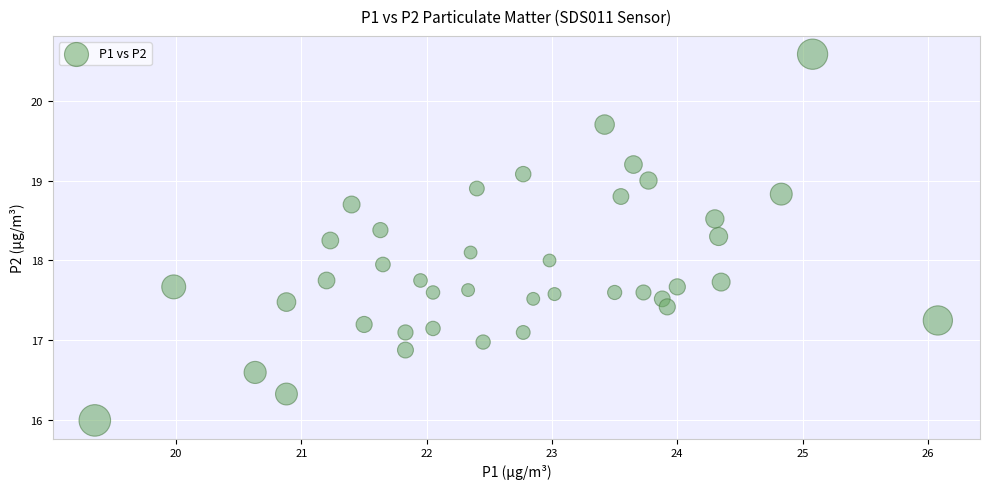

What is the range of X values (max minus min)?

6.7